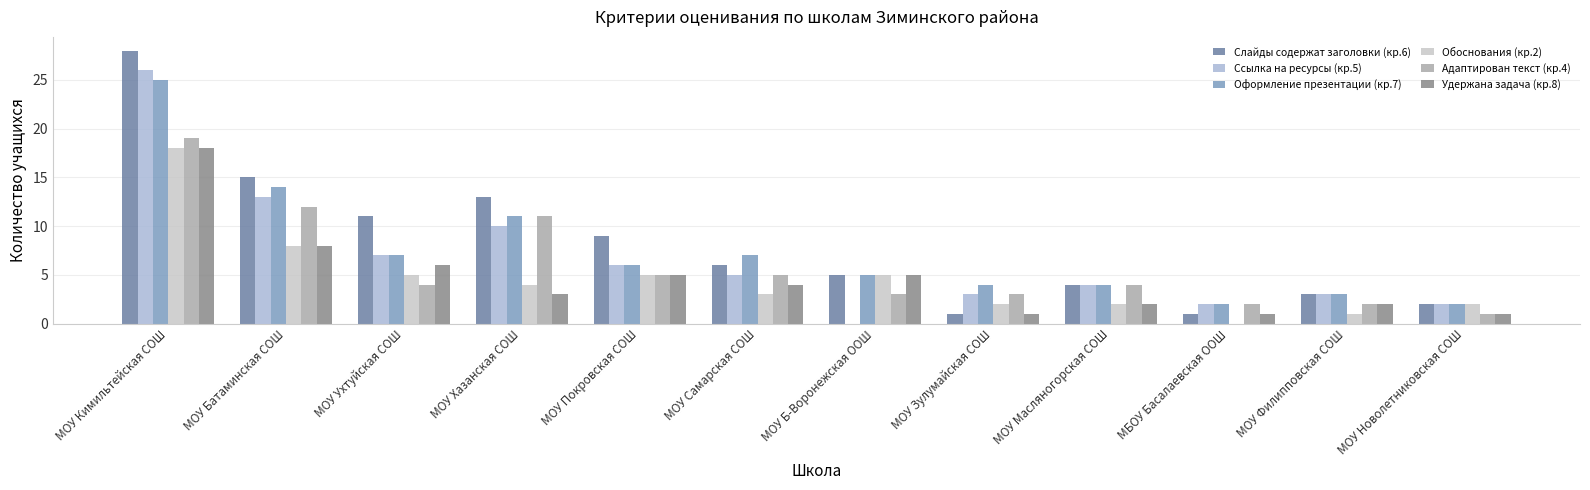

Rank the categories by Ссылка на ресурсы (кр.5) value from highest to lowest.

МОУ Кимильтейская СОШ, МОУ Батаминская СОШ, МОУ Хазанская СОШ, МОУ Ухтуйская СОШ, МОУ Покровская СОШ, МОУ Самарская СОШ, МОУ Масляногорская СОШ, МОУ Зулумайская СОШ, МОУ Филипповская СОШ, МБОУ Басалаевская ООШ, МОУ Новолетниковская СОШ, МОУ Б-Воронежская ООШ